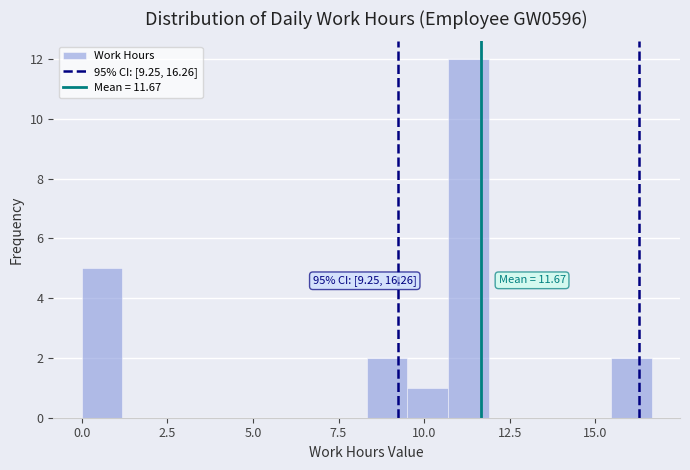

Around what value on the x-axis is the tallest bar? Give the approximate position of its centre, as read against the axis.

11.5